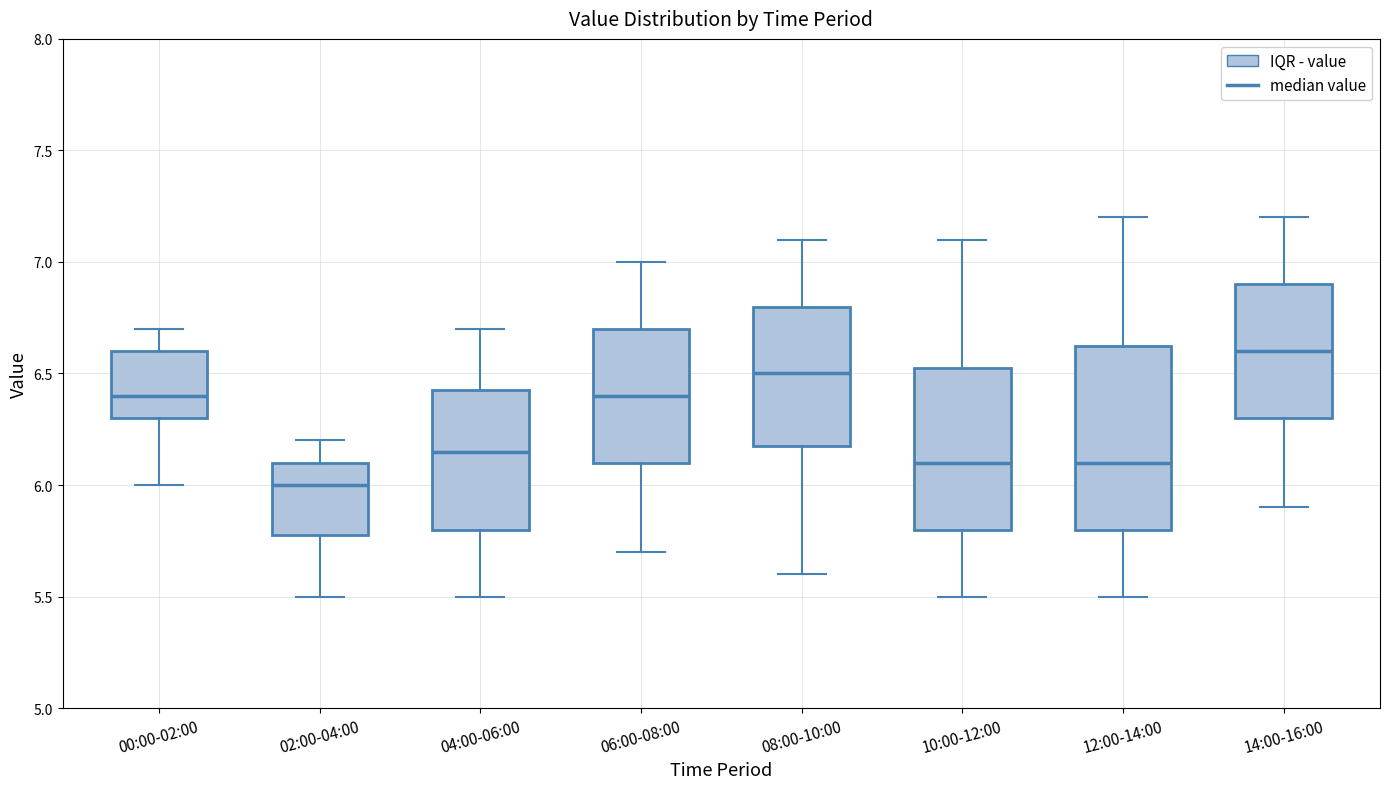

Comparing the boxes themselves (not the whiskers), which one is the tallest?

12:00-14:00